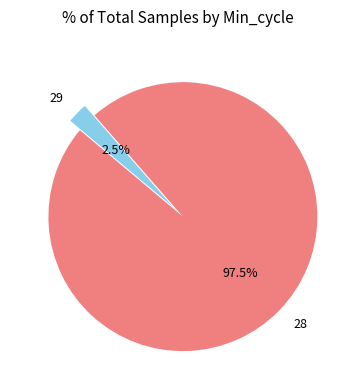

Which slice is the smallest?

29